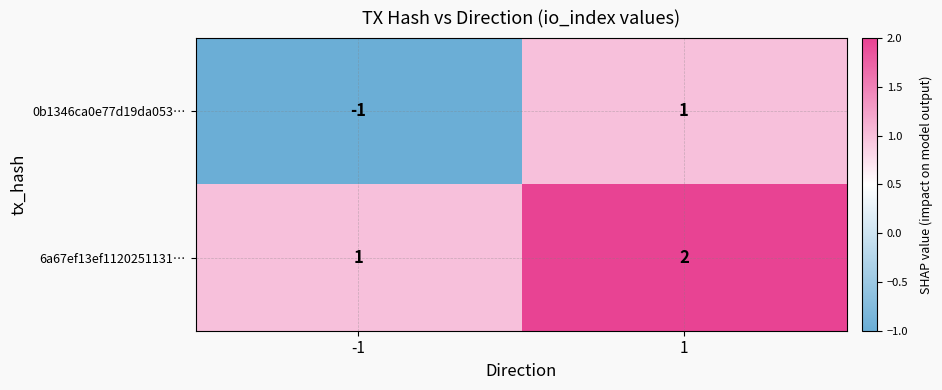

How many values in 0b1346ca0e77d19da053… are above zero?

1